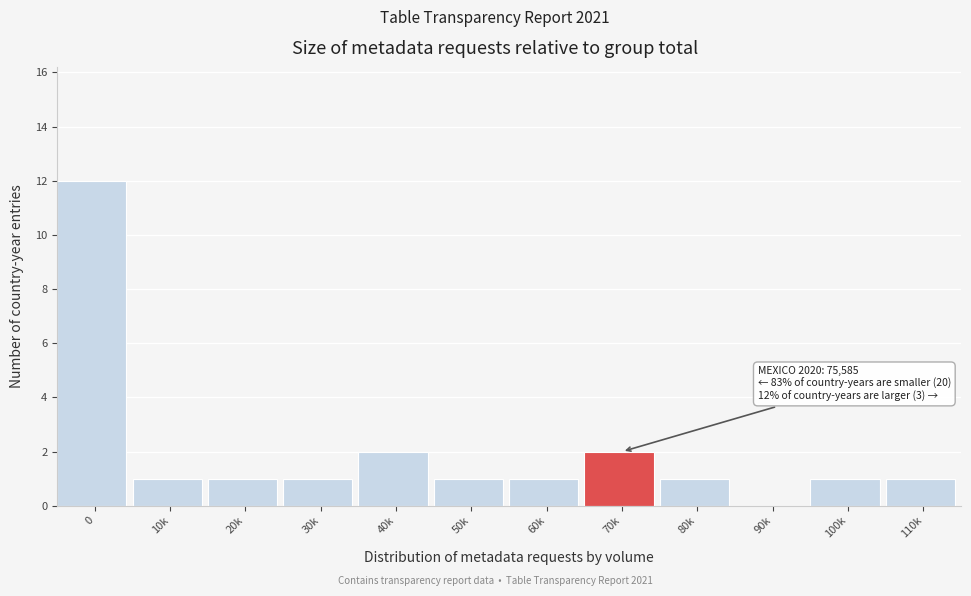

Reading left to right, list all the values displayed in this chart.

0=12	10k=1	20k=1	30k=1	40k=2	50k=1	60k=1	70k=2	80k=1	90k=0	100k=1	110k=1